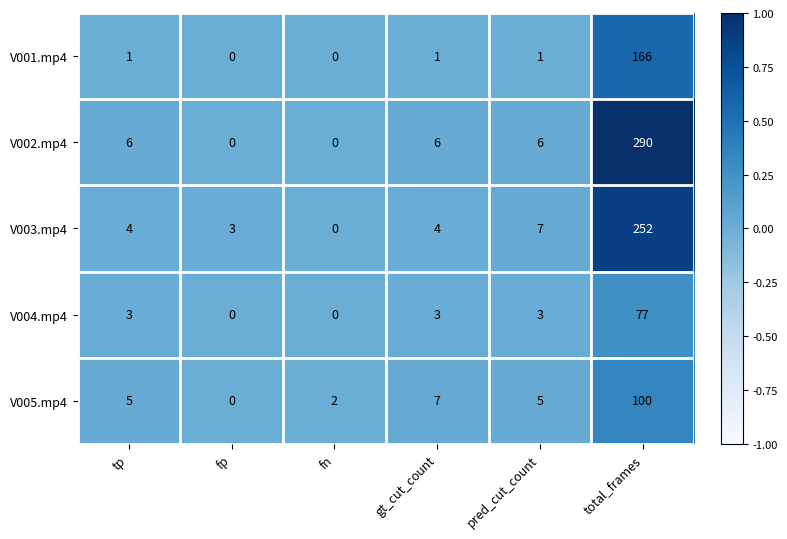

How many values in the V005.mp4 series are below 5?

2